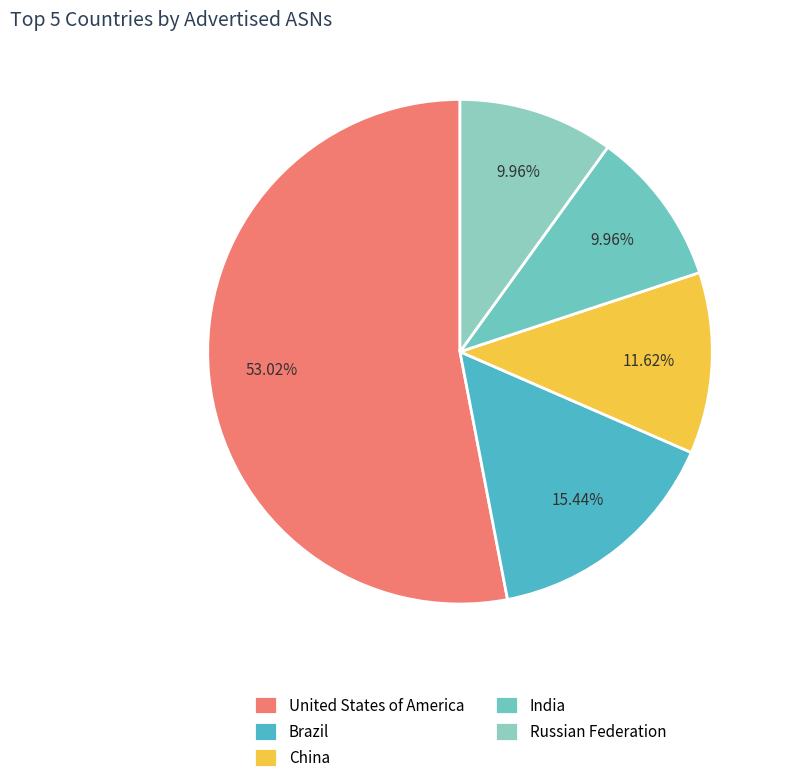

What is the largest slice in the pie chart?

United States of America